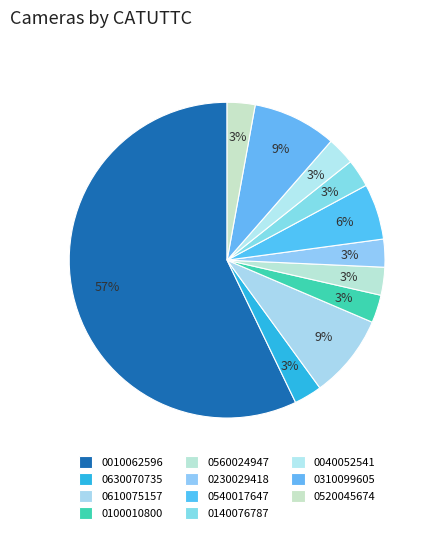

How many slices are in this pie chart?

11